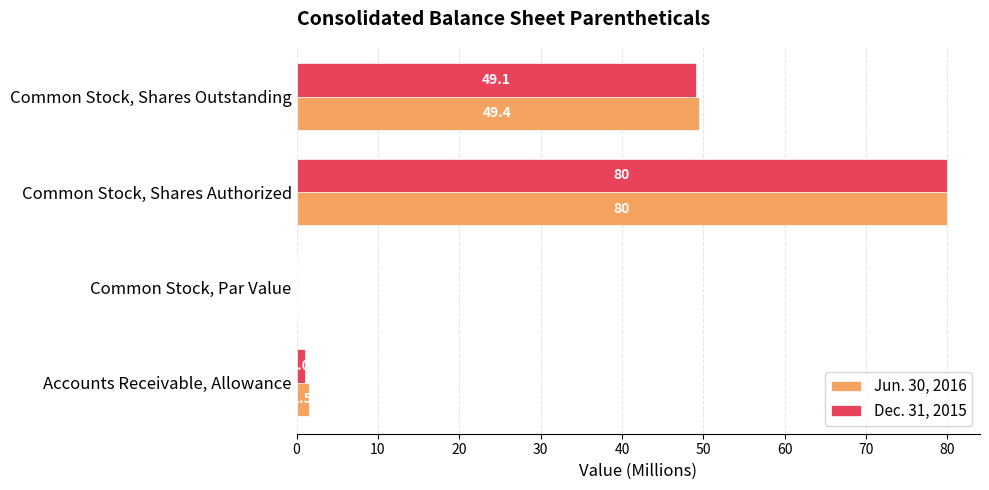

How many values in Jun. 30, 2016 are above zero?

3